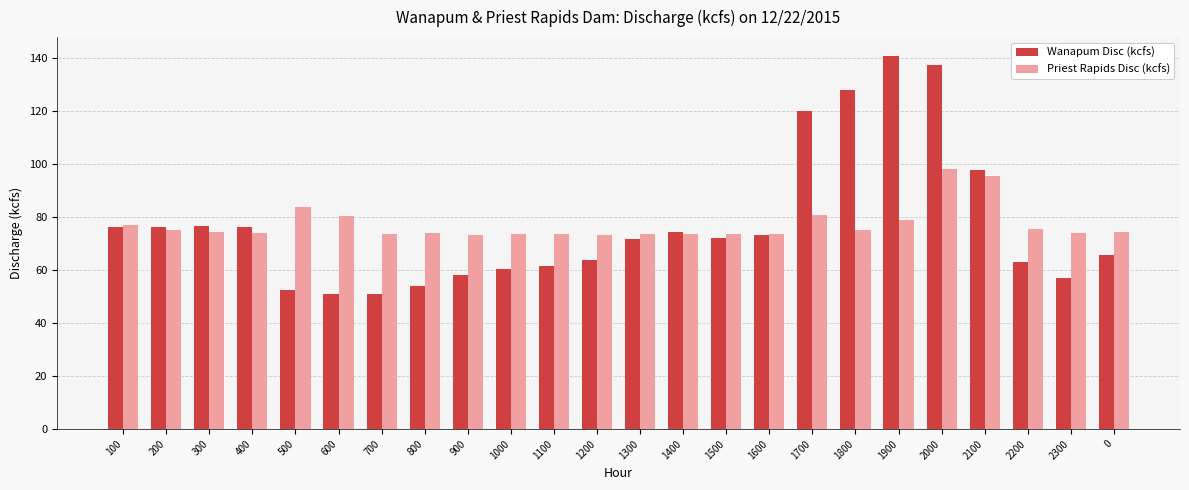

What is the difference between the maximum and minimum values in the Priest Rapids Disc (kcfs) series?

24.9